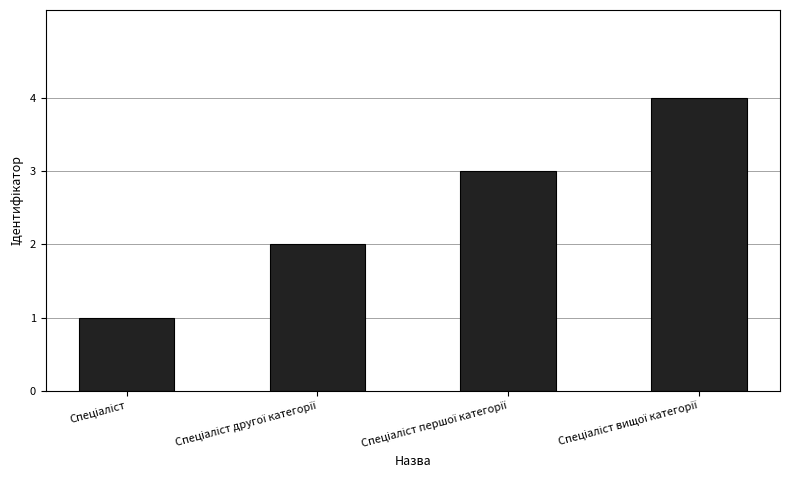

What is the difference between the second highest and second lowest values?

1